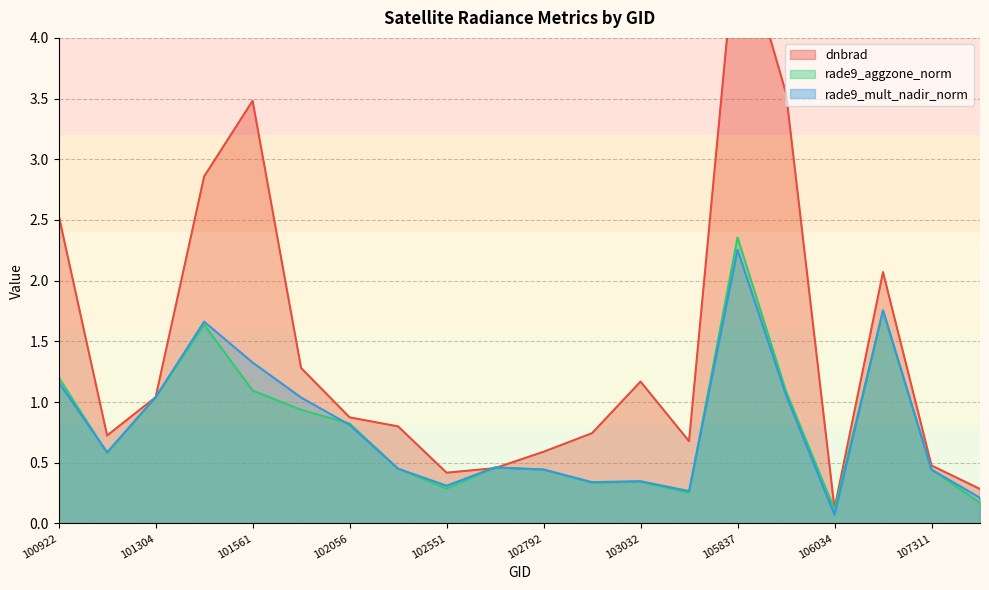

Which series ends up on top after the final intersection of rade9_mult_nadir_norm and rade9_aggzone_norm?

rade9_mult_nadir_norm